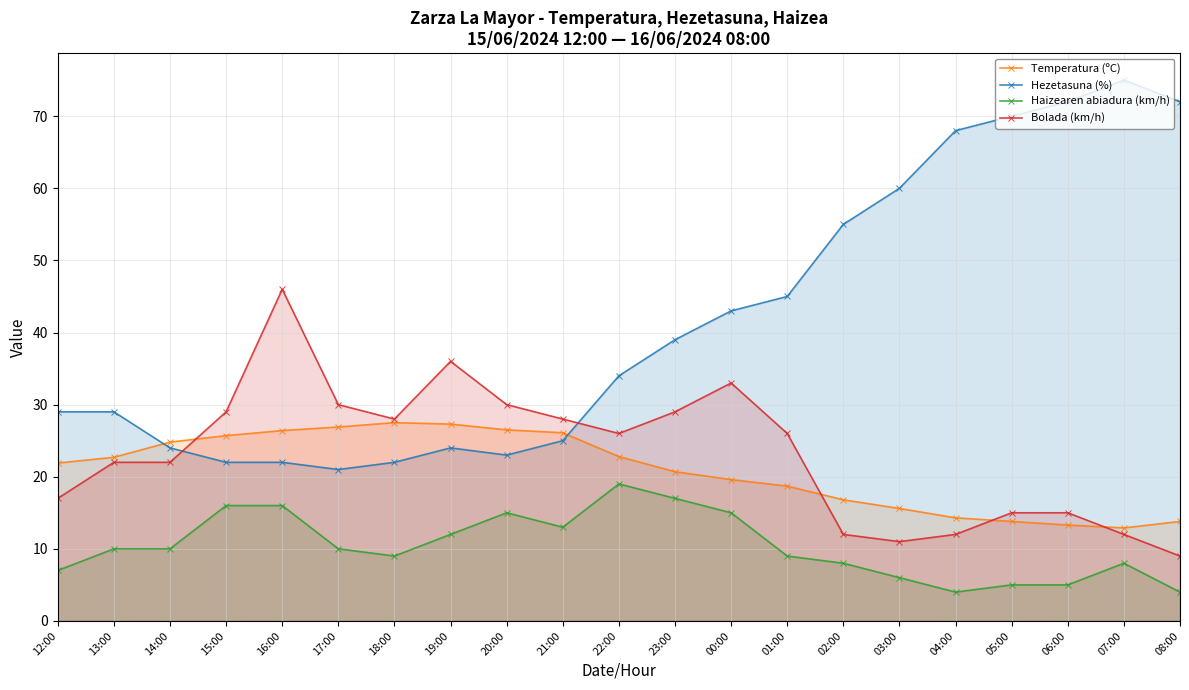

Reading left to right, list all the values displayed in this chart.

Temperatura (ºC): 21.9	22.7	24.8	25.7	26.4	26.9	27.5	27.3	26.5	26.1	22.8	20.7	19.6	18.7	16.8	15.6	14.3	13.8	13.3	12.9	13.8
Hezetasuna (%): 29.0	29.0	24.0	22.0	22.0	21.0	22.0	24.0	23.0	25.0	34.0	39.0	43.0	45.0	55.0	60.0	68.0	70.0	72.0	75.0	72.0
Haizearen abiadura (km/h): 7.0	10.0	10.0	16.0	16.0	10.0	9.0	12.0	15.0	13.0	19.0	17.0	15.0	9.0	8.0	6.0	4.0	5.0	5.0	8.0	4.0
Bolada (km/h): 17.0	22.0	22.0	29.0	46.0	30.0	28.0	36.0	30.0	28.0	26.0	29.0	33.0	26.0	12.0	11.0	12.0	15.0	15.0	12.0	9.0